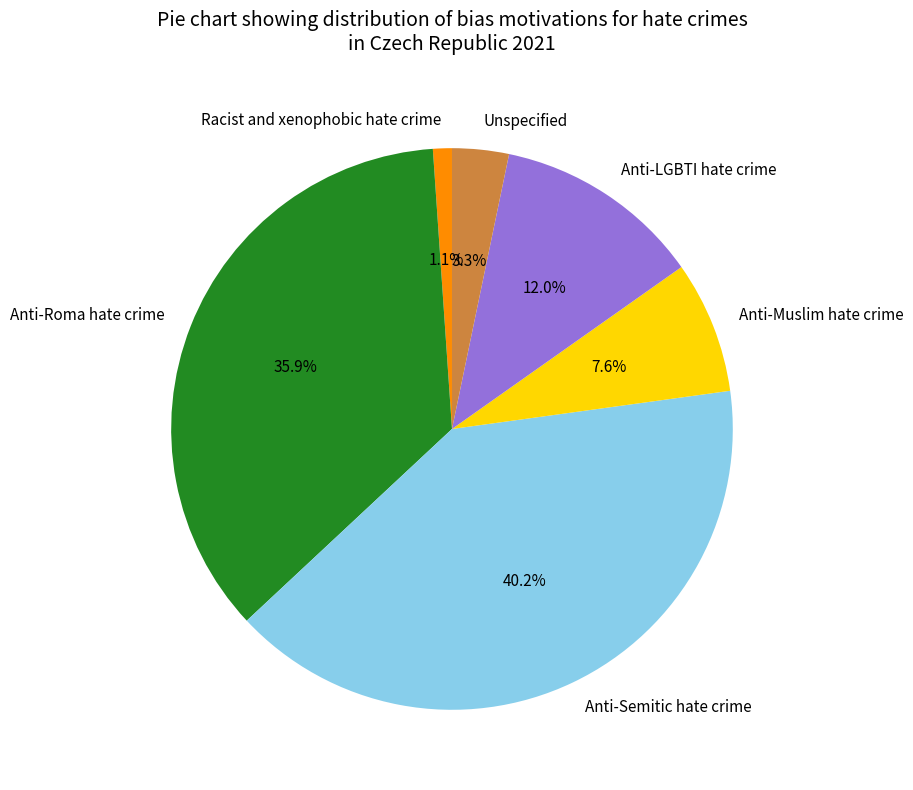

Rank the categories by value from highest to lowest.

Anti-Semitic hate crime, Anti-Roma hate crime, Anti-LGBTI hate crime, Anti-Muslim hate crime, Unspecified, Racist and xenophobic hate crime